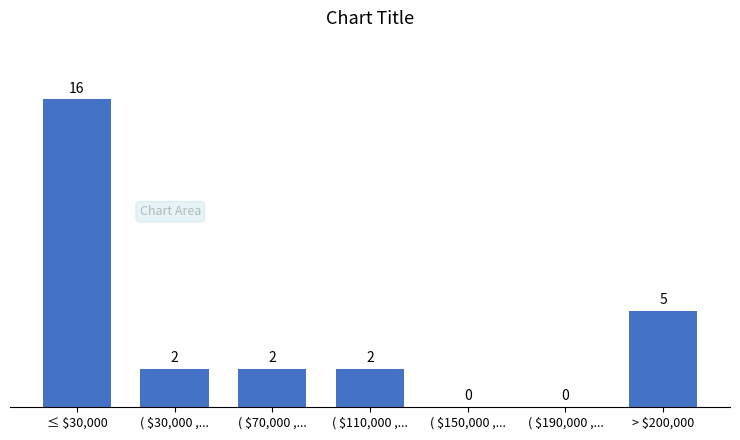

What is the sum of all values?

27